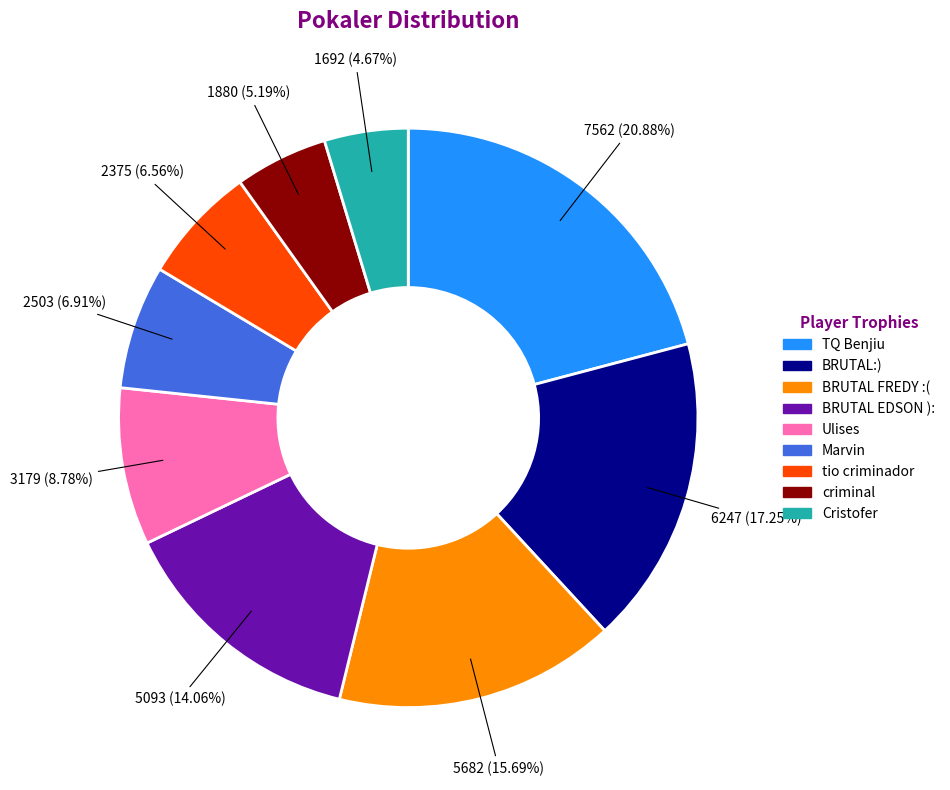

To the nearest percent, what portion does BRUTAL FREDY :( represent?

16%